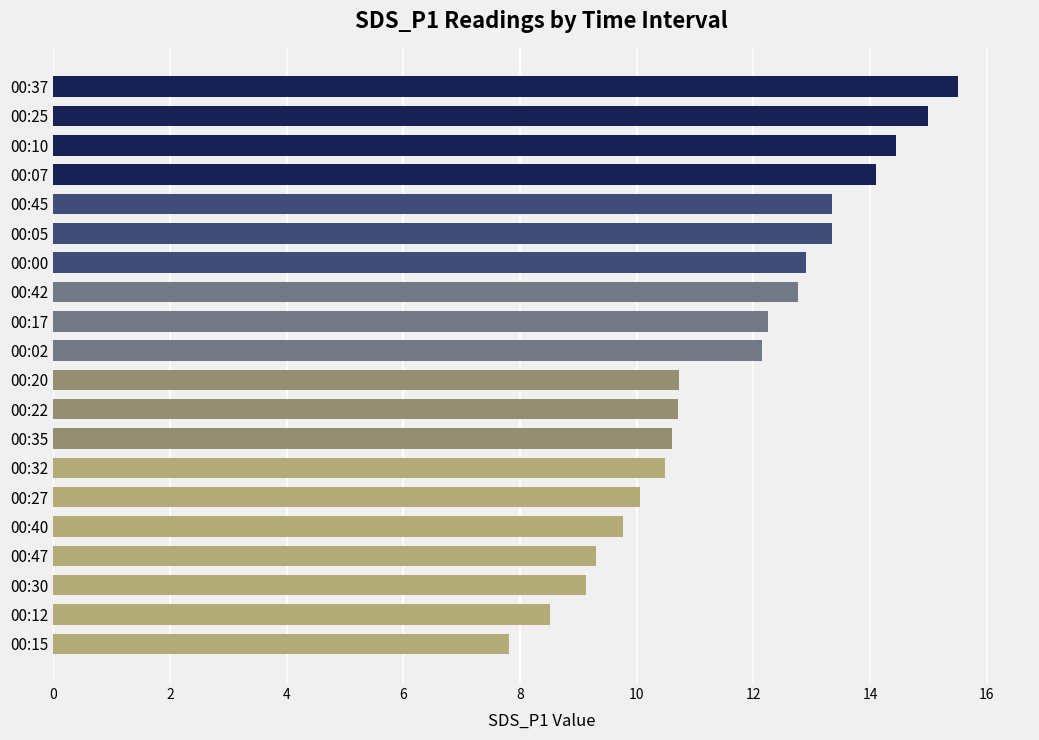

The value at 00:12 is 4.1. True or false?

False